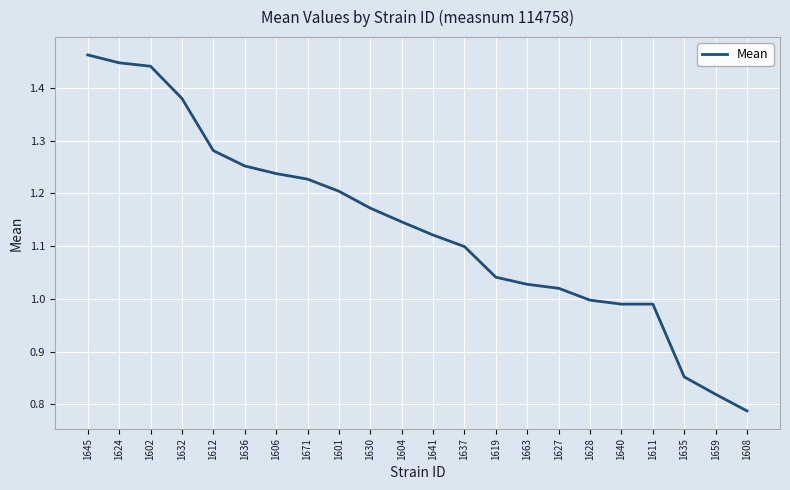

What is the difference between the values at 1645 and 1611?

0.5